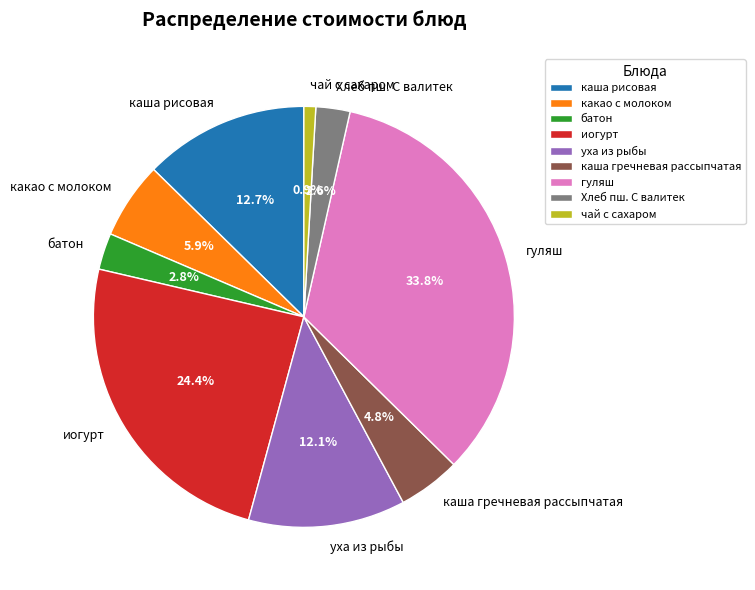

Which category has the biggest portion of the pie?

гуляш